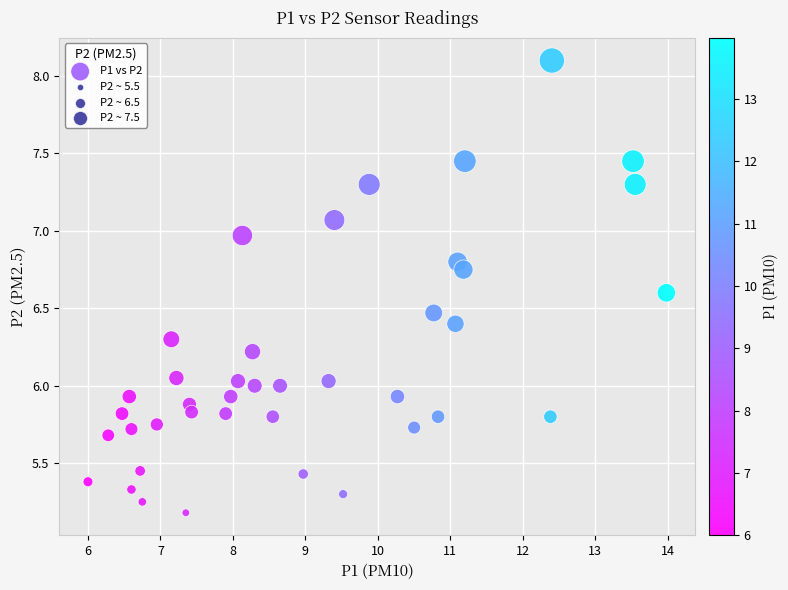

What is the range of X values (max minus min)?

8.0